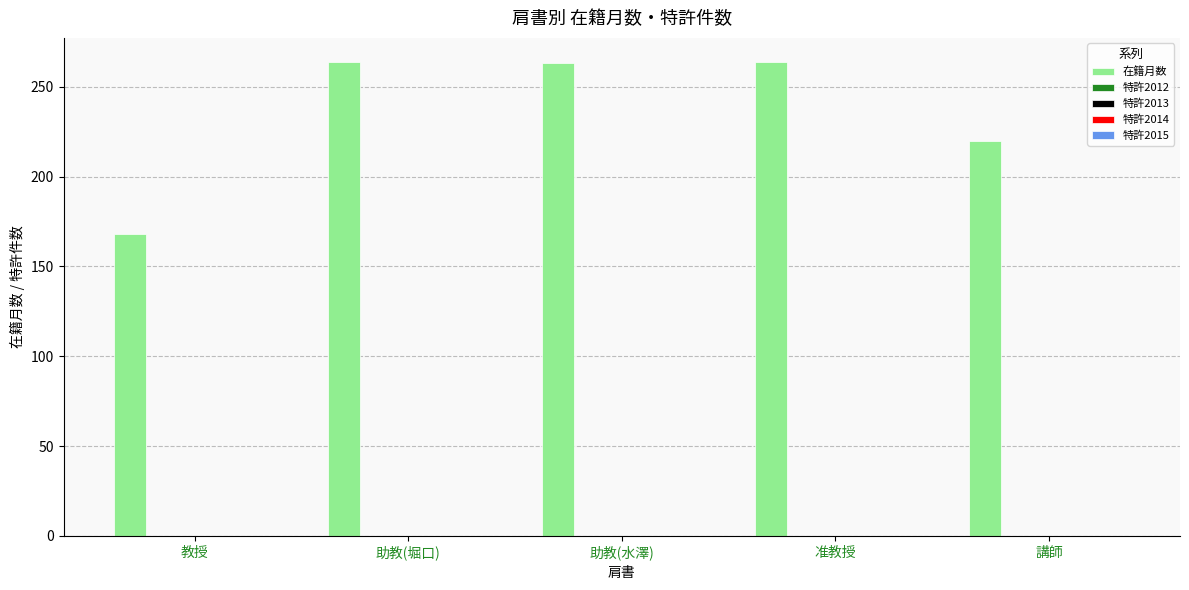

What is the value of the 4th bar from the left?

264